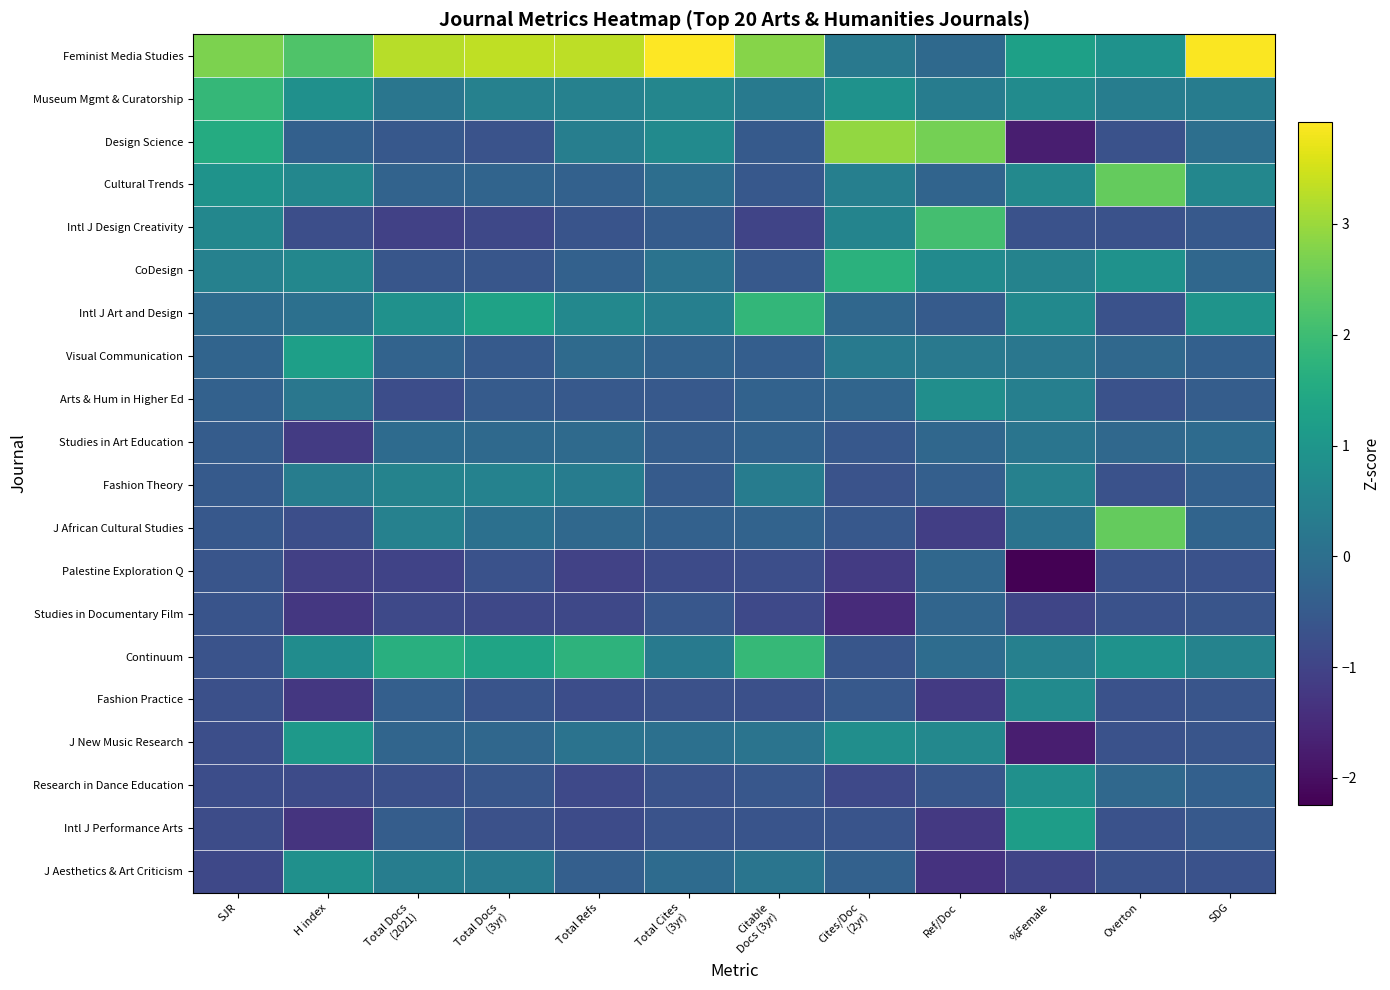

At which category is the sum across all series the highest?

SJR